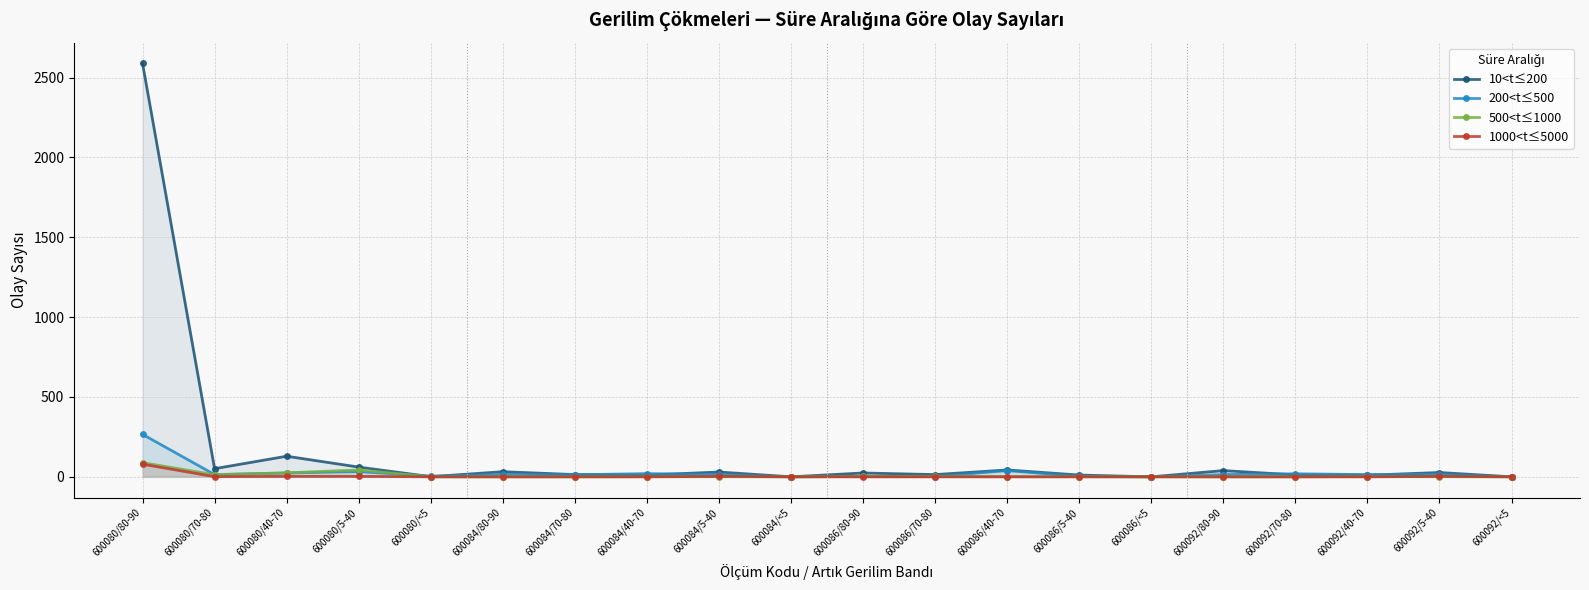

At which label is 500<t≤1000 closest to 44?

600080/5-40